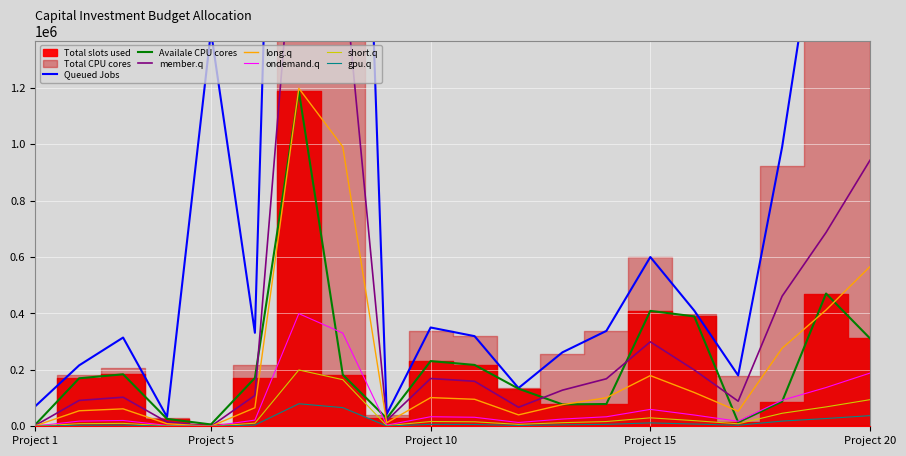

What is the highest value of the gpu.q series?

79866.7